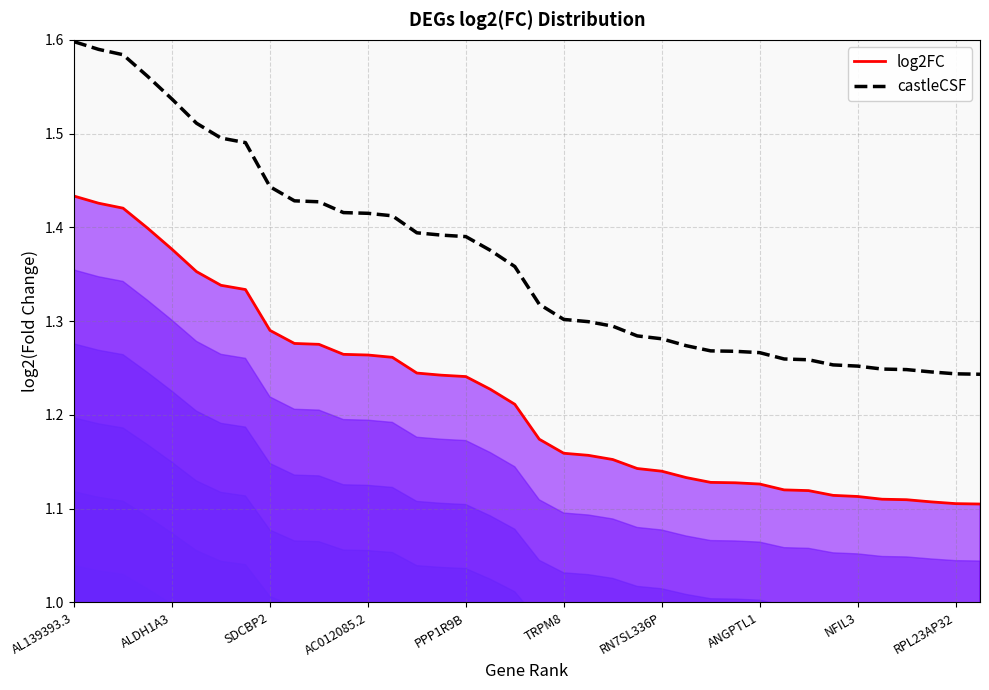

True or false: log2FC and castleCSF cross at least once.

False